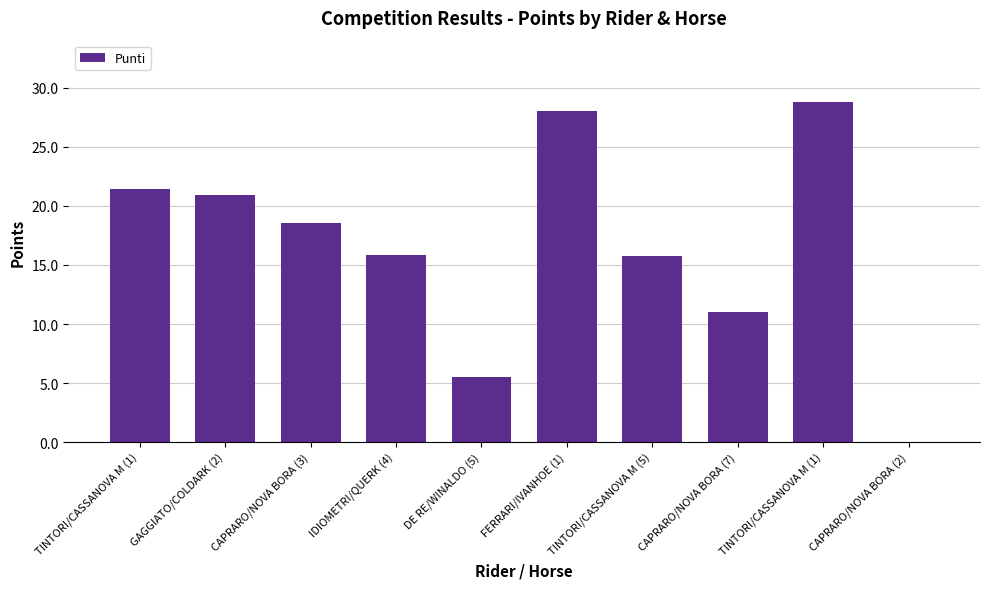

How many series are shown in this chart?

1